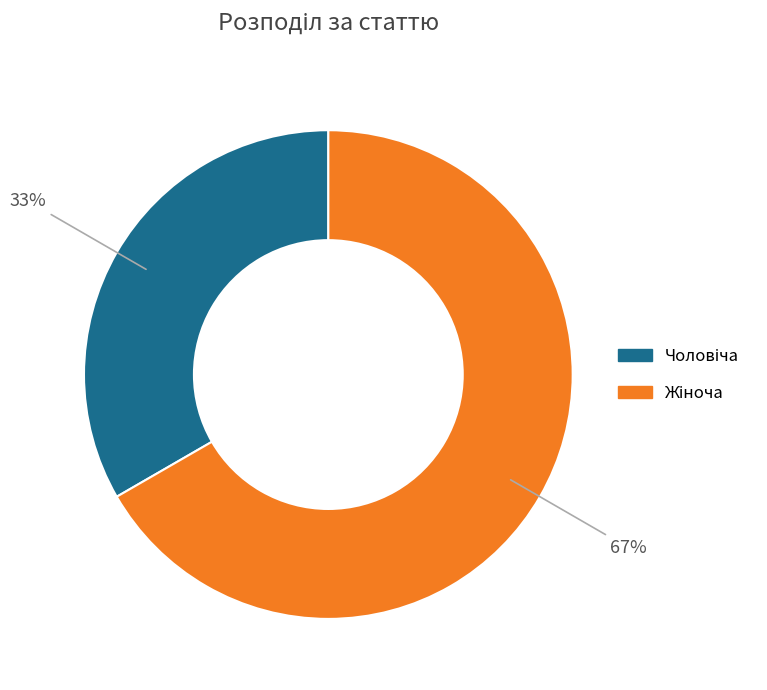

Does any single category account for the majority?

Yes